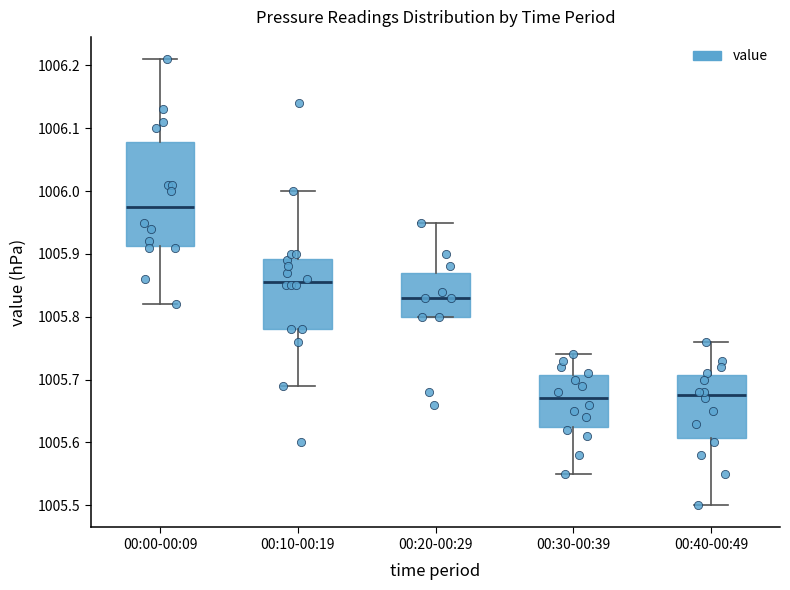

Where is the upper edge of the box for 00:40-00:49 on the y-axis? The values are not printed on the chart, so give them approximately, as read against the axis.

1005.71